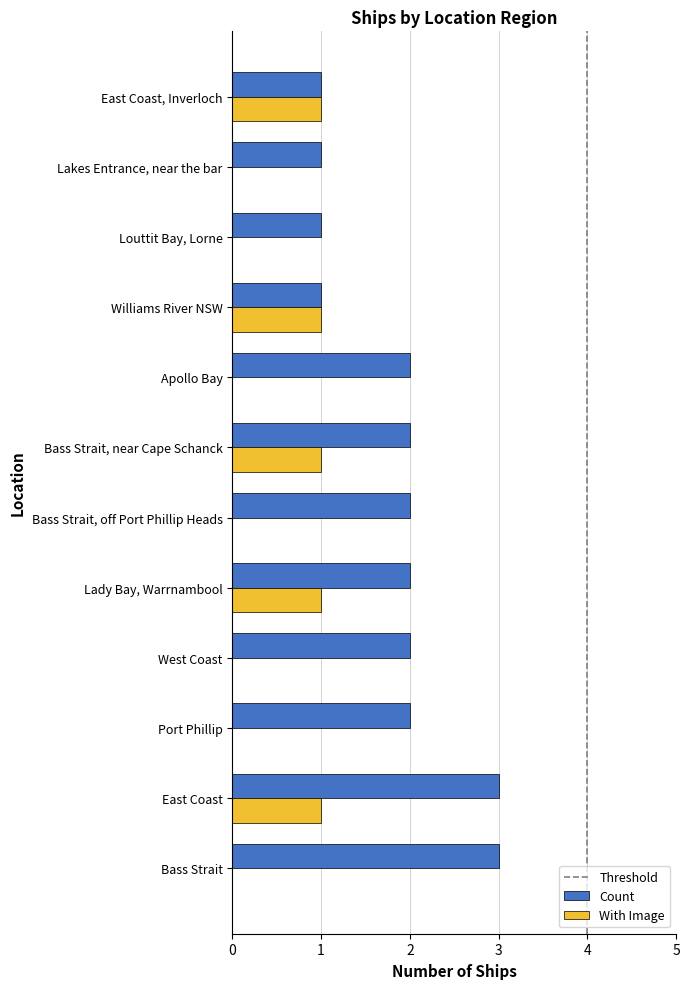

Which series changed the most between Lady Bay, Warrnambool and Williams River NSW?

Count